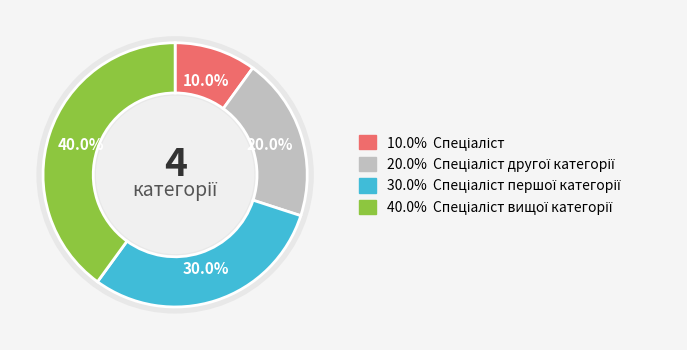

What is the total percentage of Спеціаліст другої категорії and Спеціаліст першої категорії?

50.0%